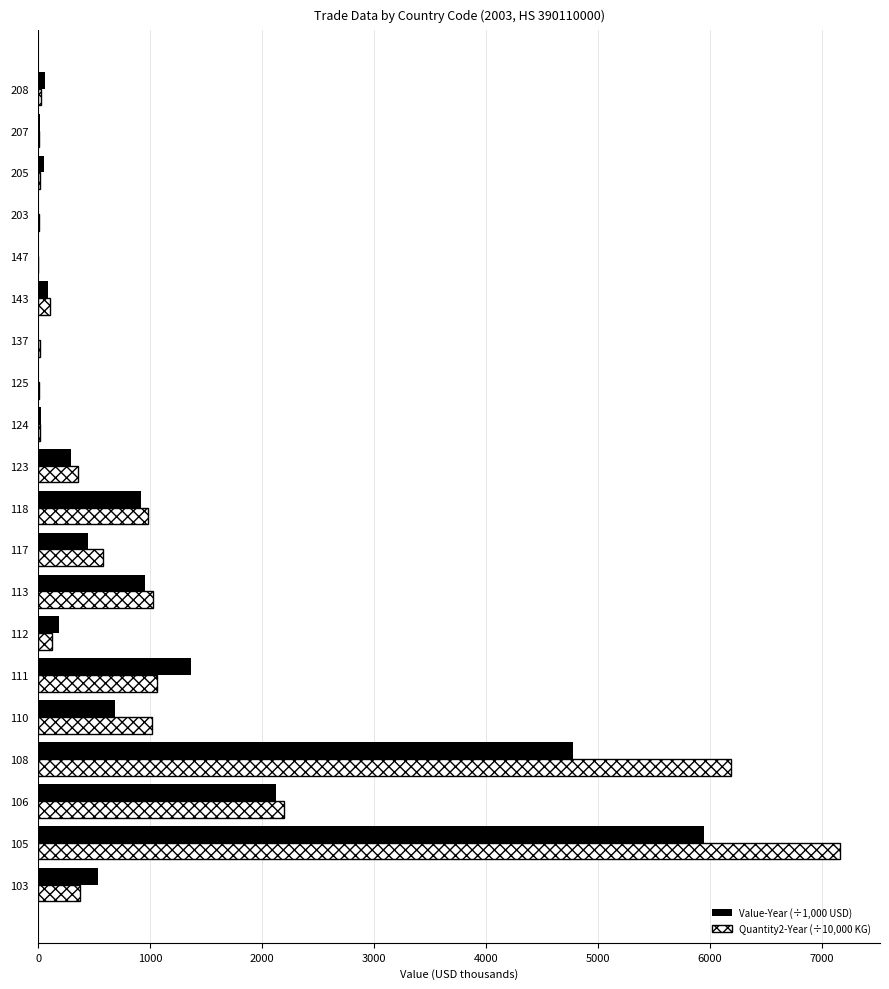

What is the maximum value shown in the chart?

7162.2